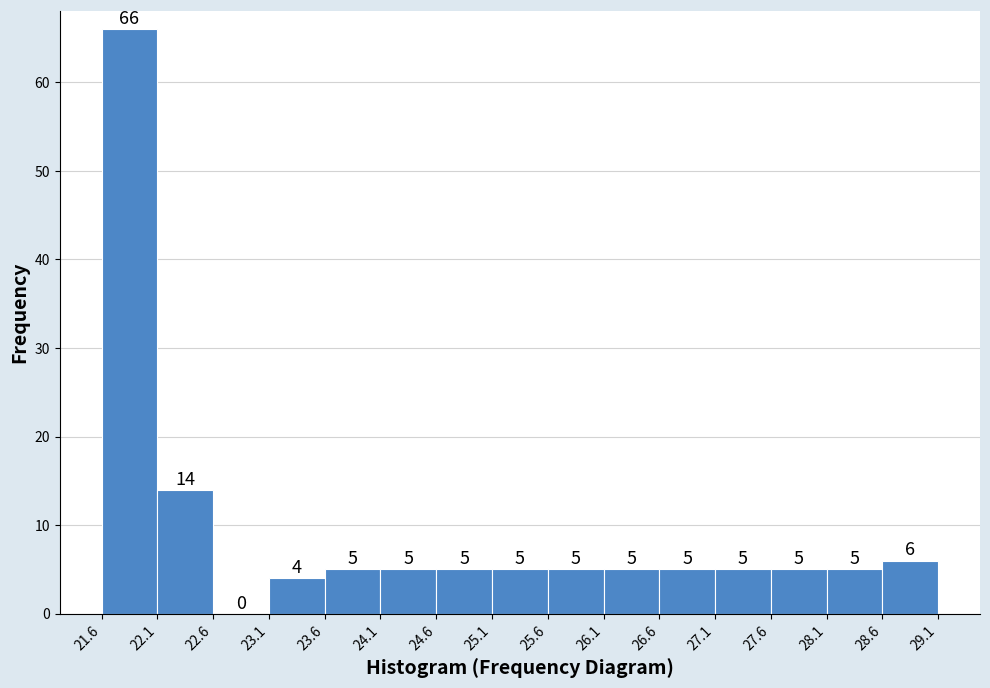

Reading left to right, list every bar in this chart as the range it spans on the x-axis followed by its height.

21.6 to 22.1: 66
22.1 to 22.6: 14
22.6 to 23.1: 0
23.1 to 23.6: 4
23.6 to 24.1: 5
24.1 to 24.6: 5
24.6 to 25.1: 5
25.1 to 25.6: 5
25.6 to 26.1: 5
26.1 to 26.6: 5
26.6 to 27.1: 5
27.1 to 27.6: 5
27.6 to 28.1: 5
28.1 to 28.6: 5
28.6 to 29.1: 6